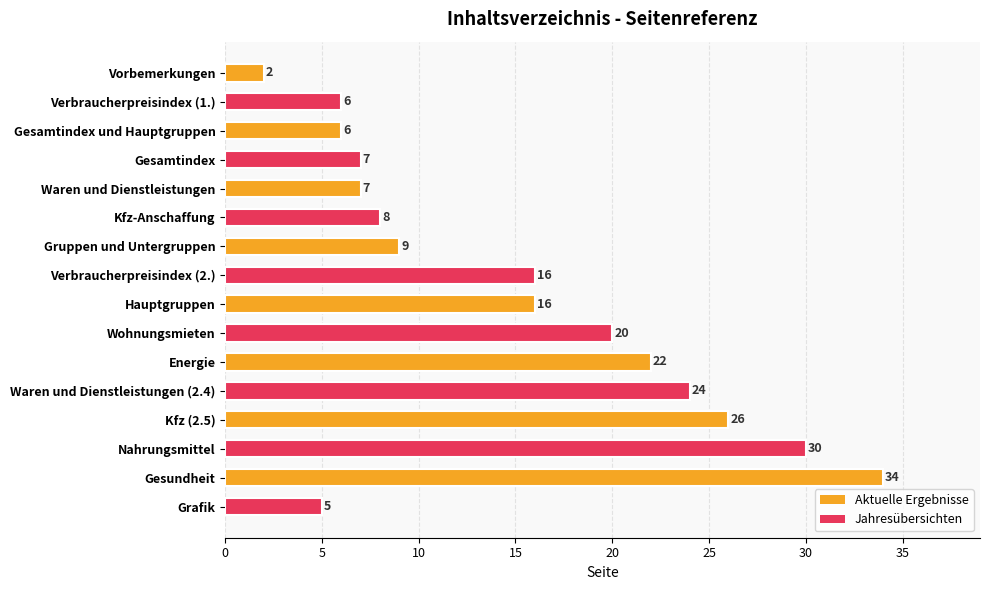

The value at Nahrungsmittel is 49. True or false?

False